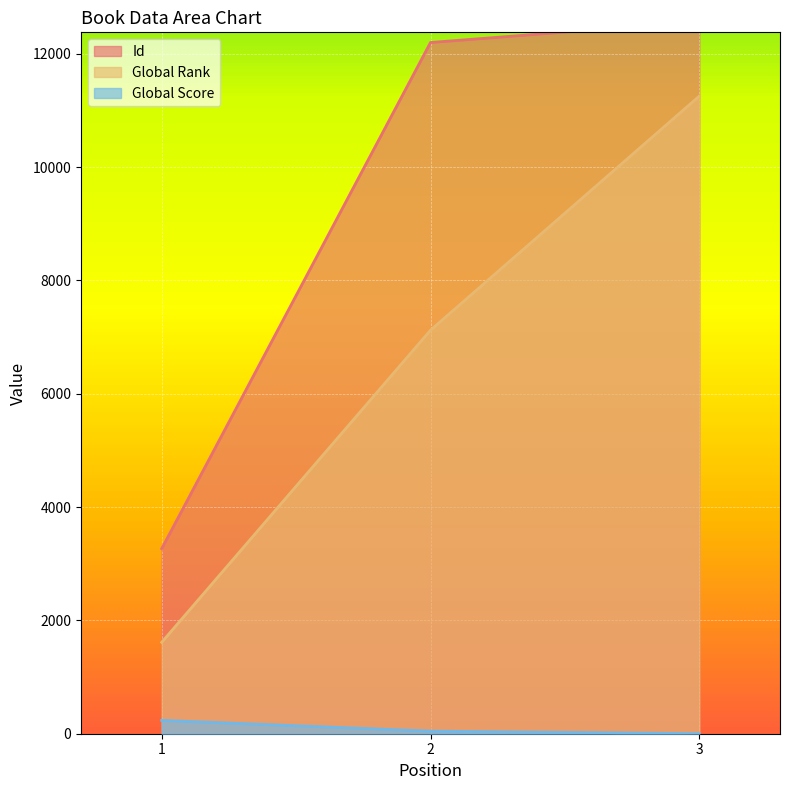

Is it true that Id equals 12200 at 2?

True